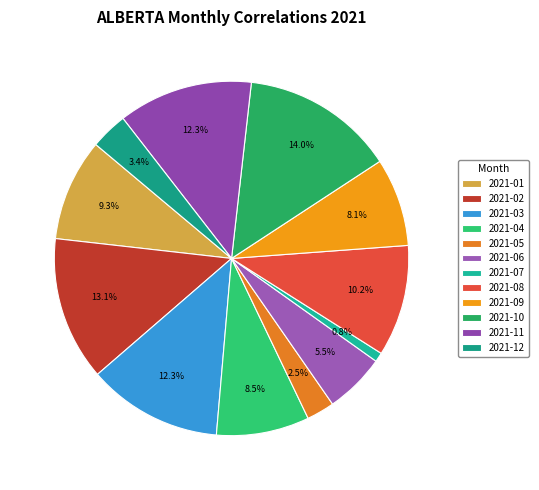

What portion of the pie excludes 2021-05?

97.5%